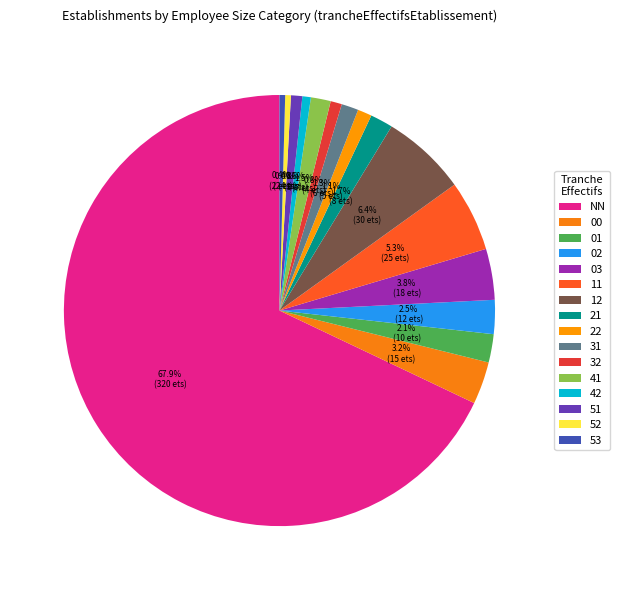

How many segments does this pie chart have?

16